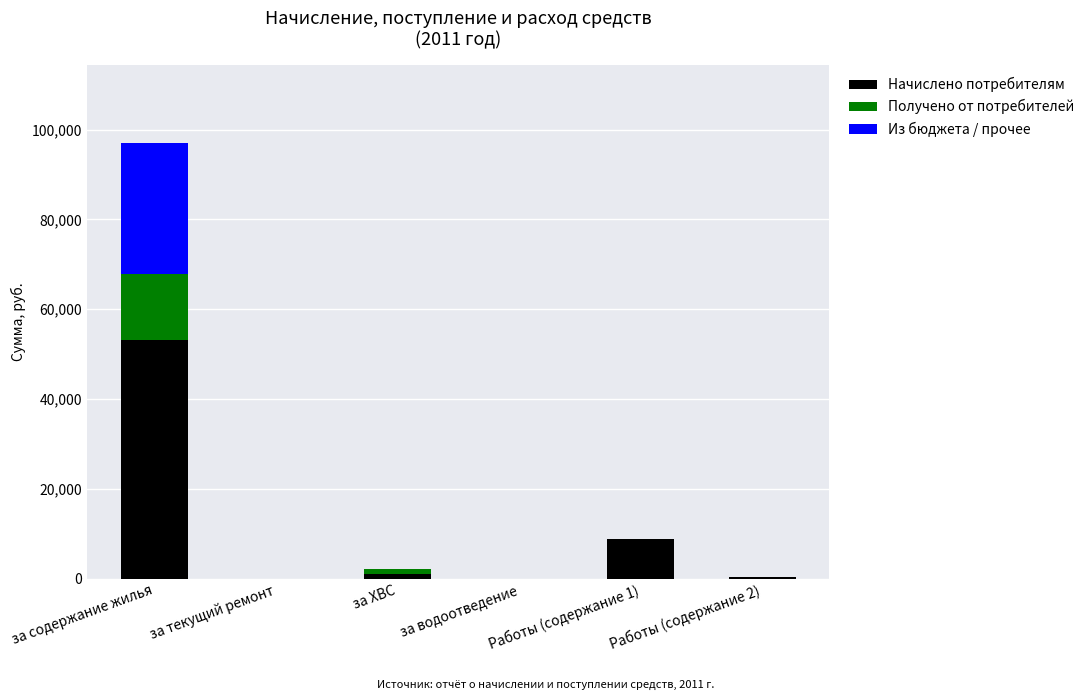

Which category has the highest value in the Начислено потребителям series?

за содержание жилья